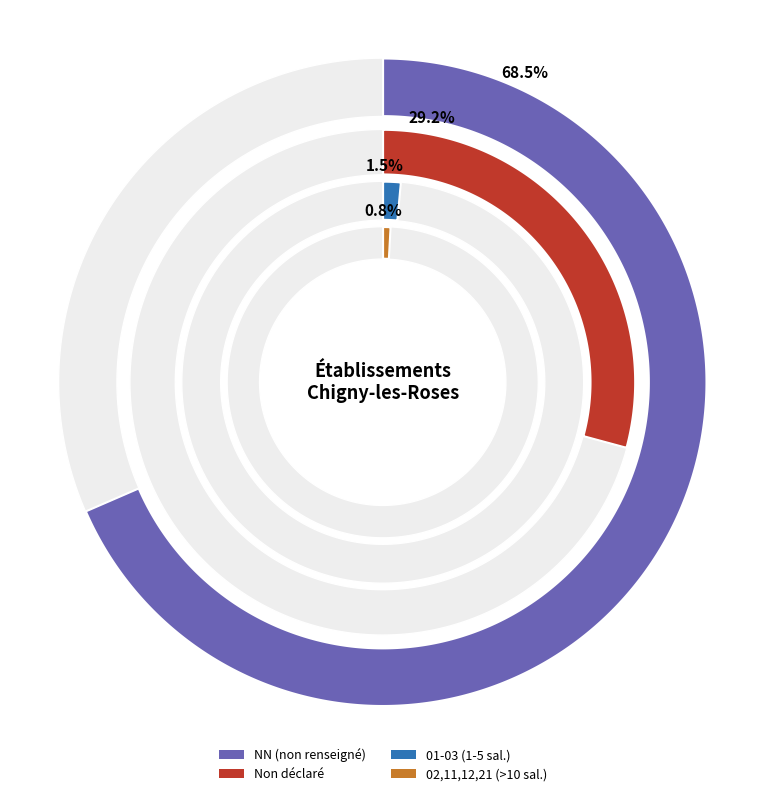

To the nearest percent, what portion does NN represent?

68%